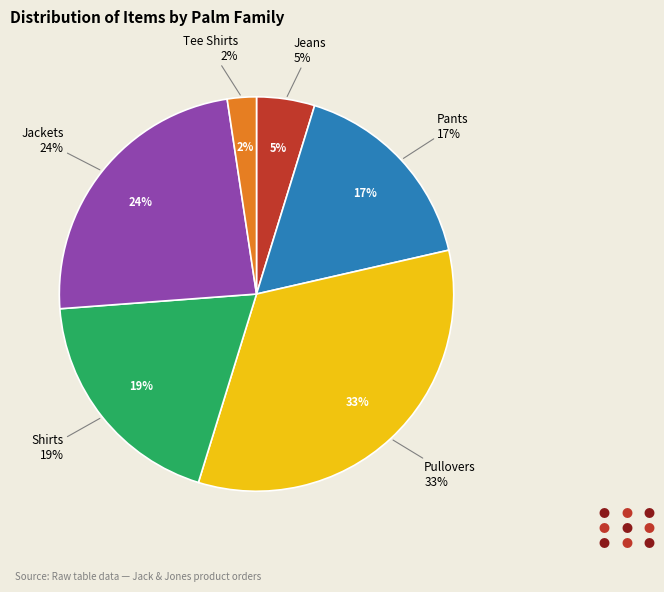

True or false: Pullovers accounts for 33% of the total.

True